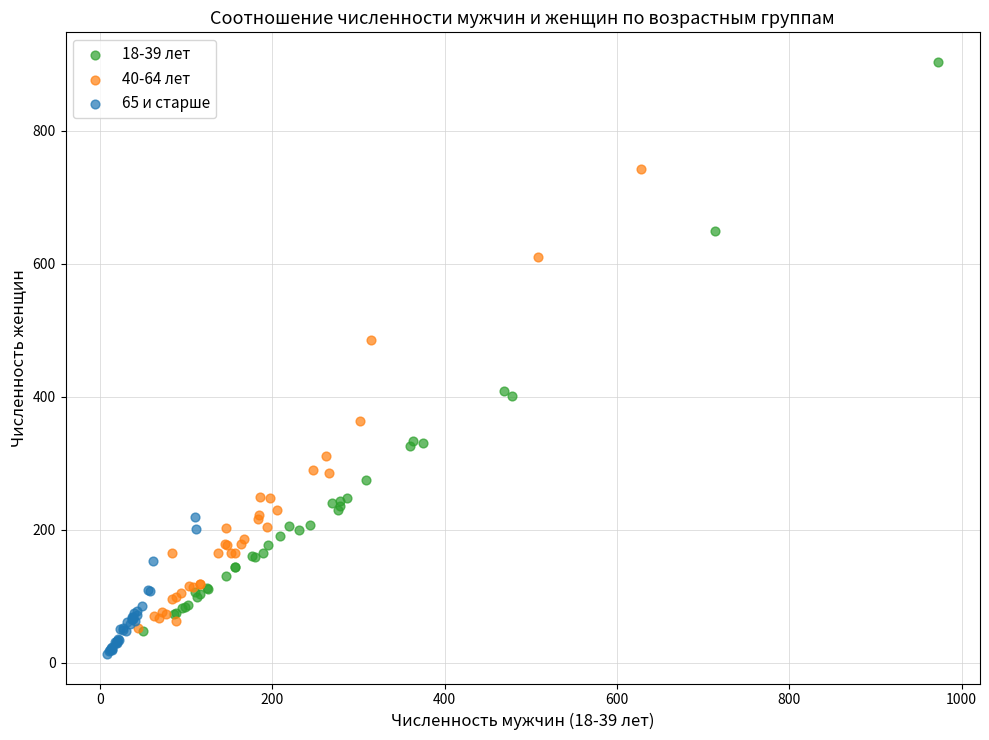

What are all the series names shown in the legend?

18-39 лет, 40-64 лет, 65 и старше